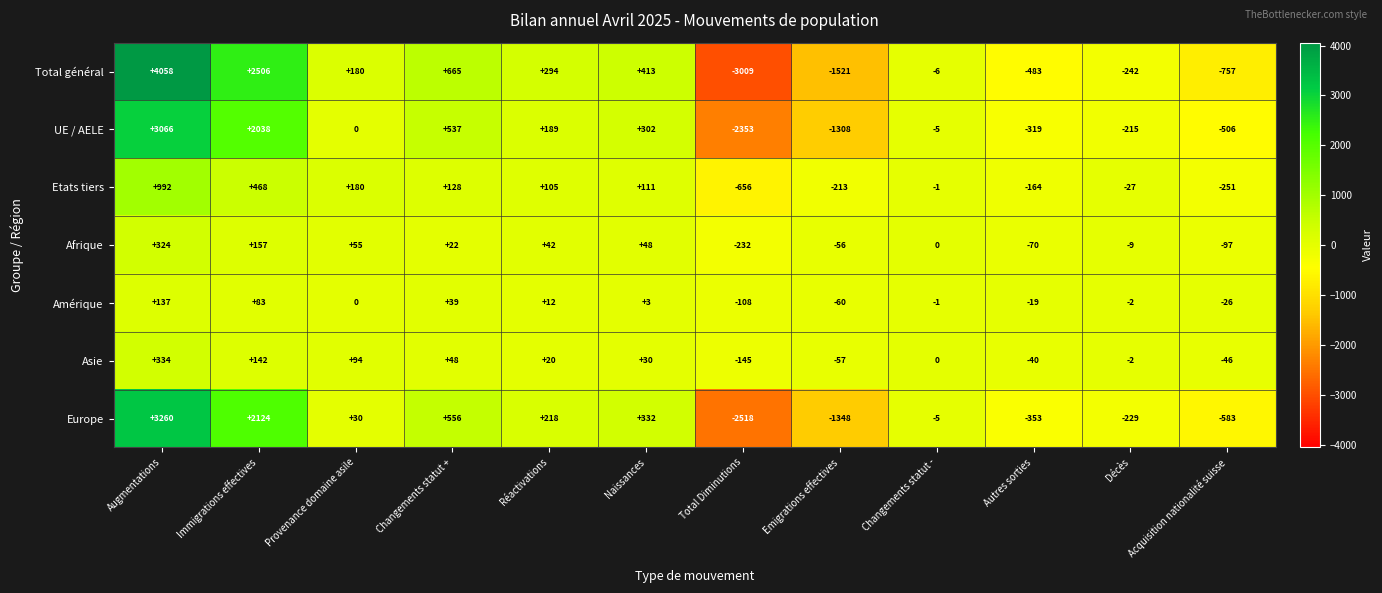

Is it true that Europe equals 94 at Réactivations?

False